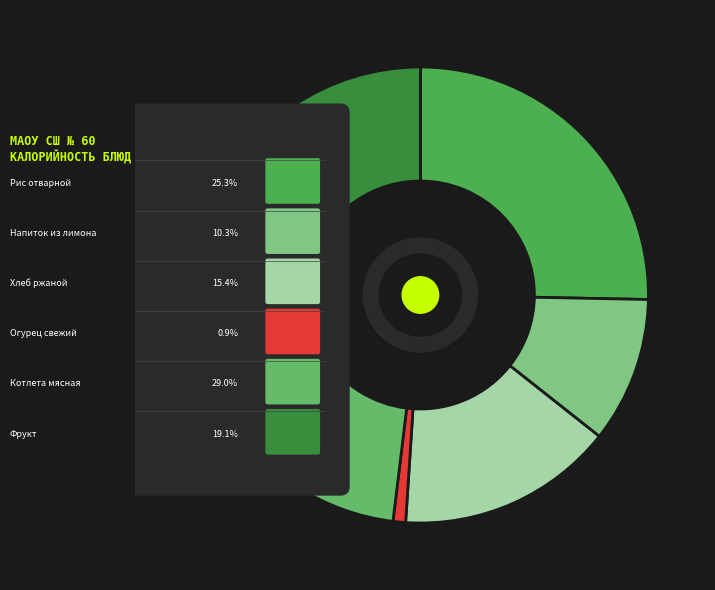

True or false: Котлета мясная (завтрак) accounts for 29% of the total.

True